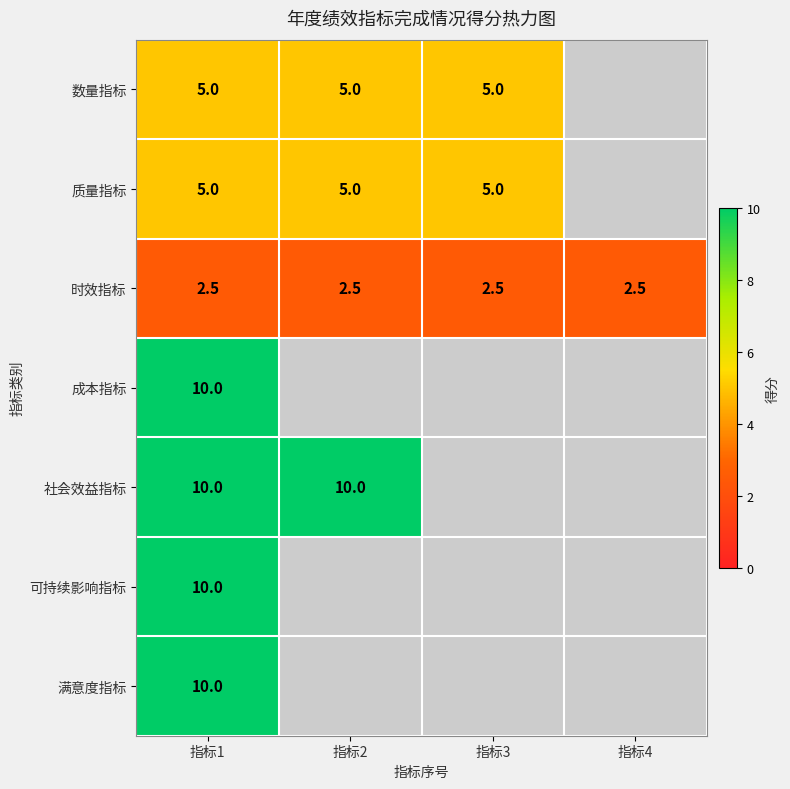

Is the value of 社会效益指标 at 指标2 greater than the value of 质量指标 at 指标3?

Yes